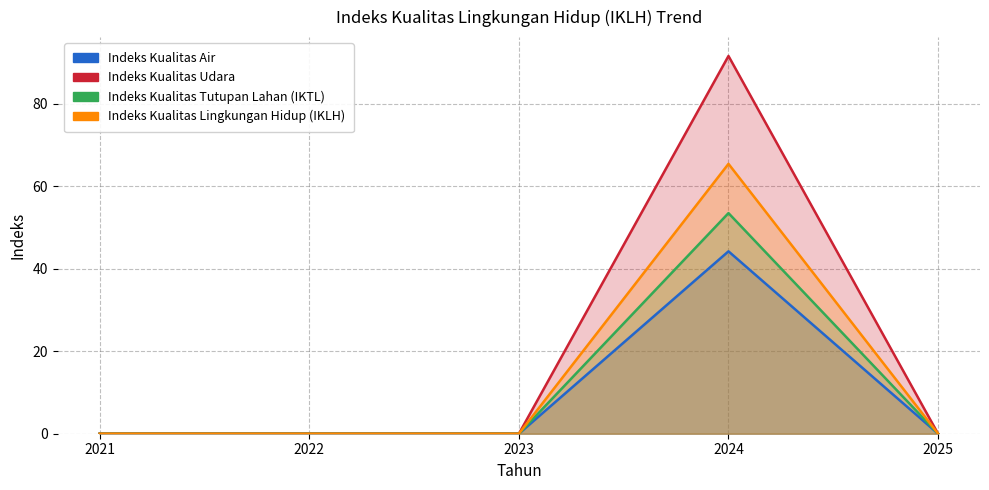

The Indeks Kualitas Air series shows -18.8 at 2021. True or false?

False